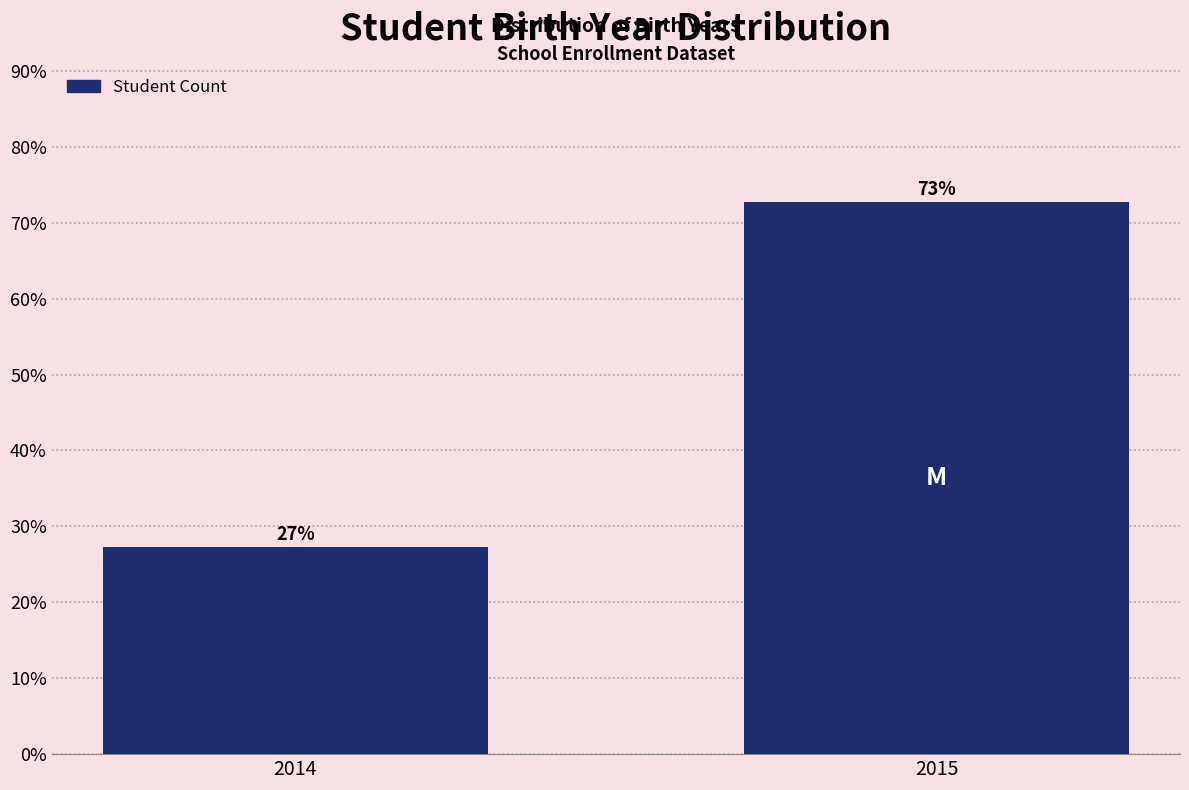

Is it true that the value at 2014 is 18.4?

False